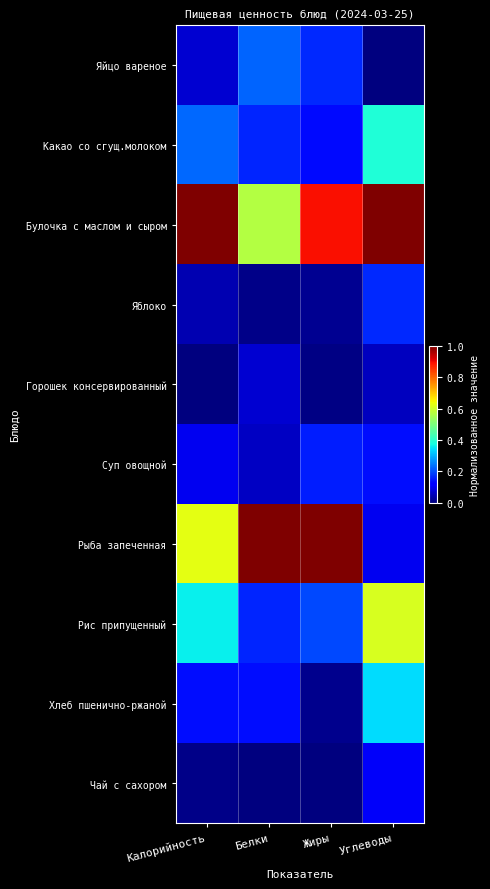

What is the total value across all series at Жиры?

2.6